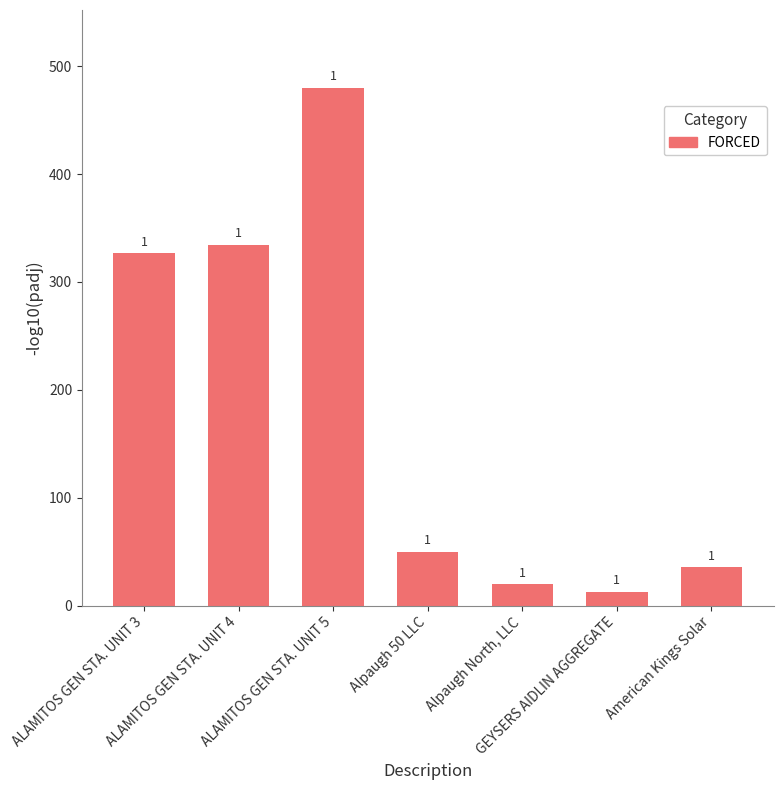

Does the chart contain any negative values?

No